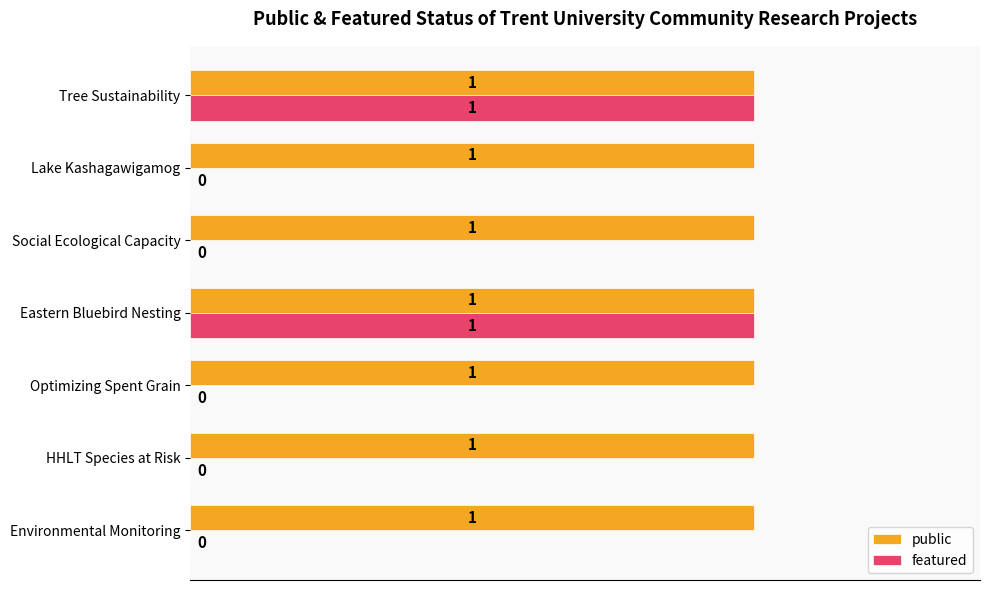

The value of public at Optimizing Spent Grain is 1. True or false?

True